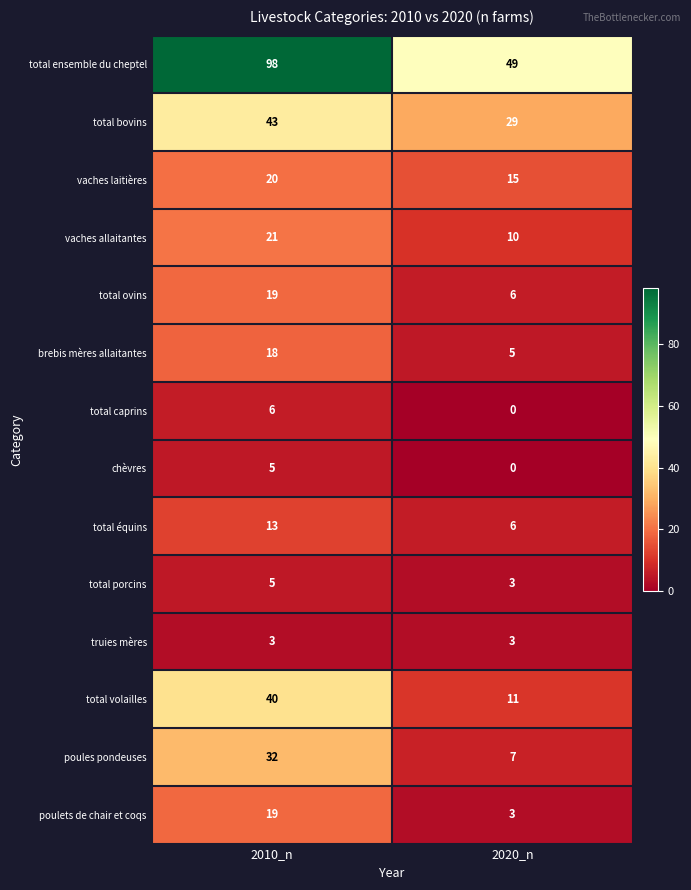

Reading right to left, list all the values displayed in this chart.

total ensemble du cheptel: 2020_n=49	2010_n=98
total bovins: 2020_n=29	2010_n=43
vaches laitières: 2020_n=15	2010_n=20
vaches allaitantes: 2020_n=10	2010_n=21
total ovins: 2020_n=6	2010_n=19
brebis mères allaitantes: 2020_n=5	2010_n=18
total caprins: 2020_n=0	2010_n=6
chèvres: 2020_n=0	2010_n=5
total équins: 2020_n=6	2010_n=13
total porcins: 2020_n=3	2010_n=5
truies mères: 2020_n=3	2010_n=3
total volailles: 2020_n=11	2010_n=40
poules pondeuses: 2020_n=7	2010_n=32
poulets de chair et coqs: 2020_n=3	2010_n=19